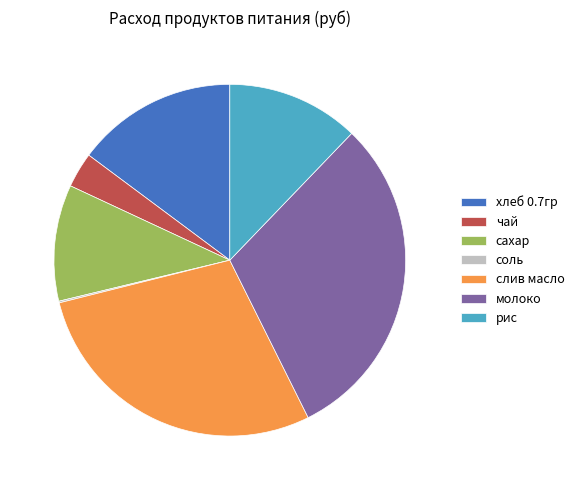

Which has a higher value, рис or хлеб 0.7гр?

хлеб 0.7гр